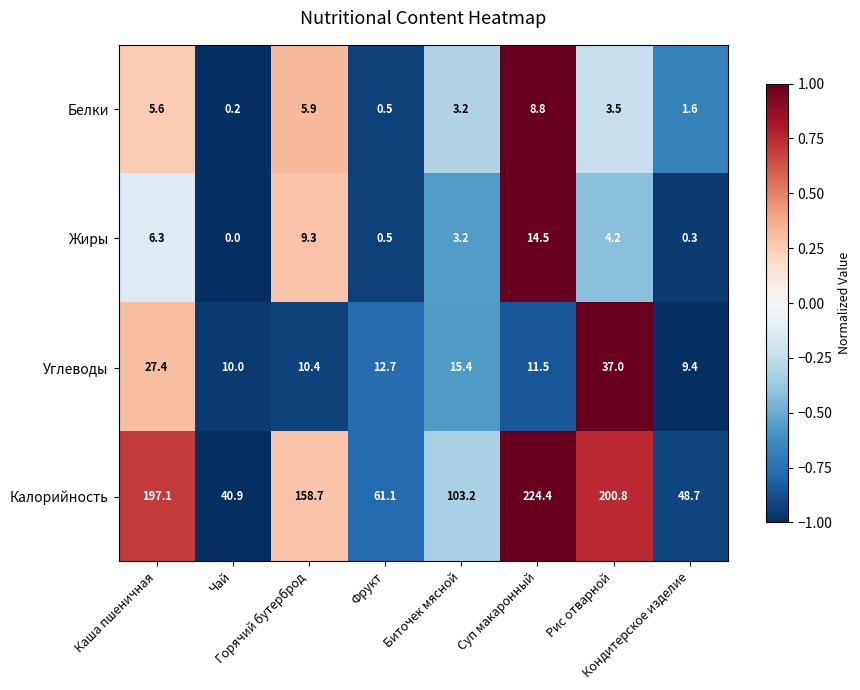

What is the highest value of the Жиры series?

14.5